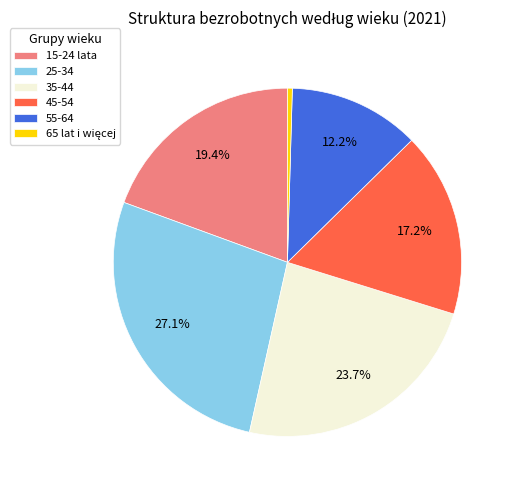

Do 25-34 and 15-24 lata together represent more than half of the pie?

No